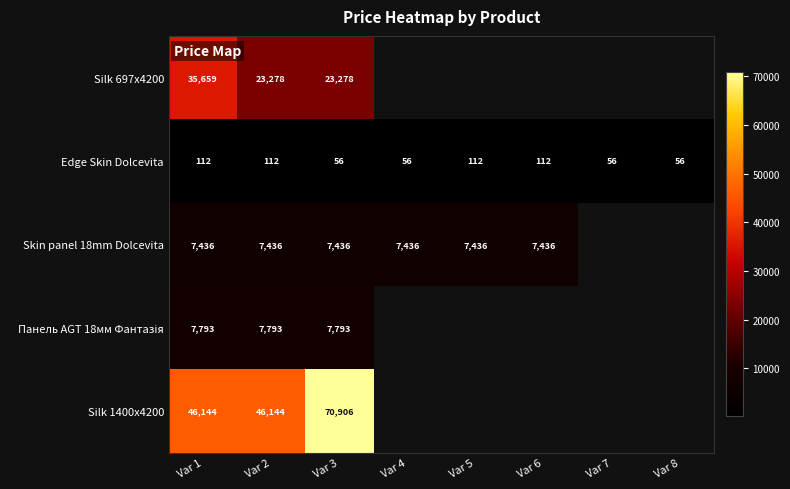

Where is Edge Skin Dolcevita nearest to the value 83?

Var 3